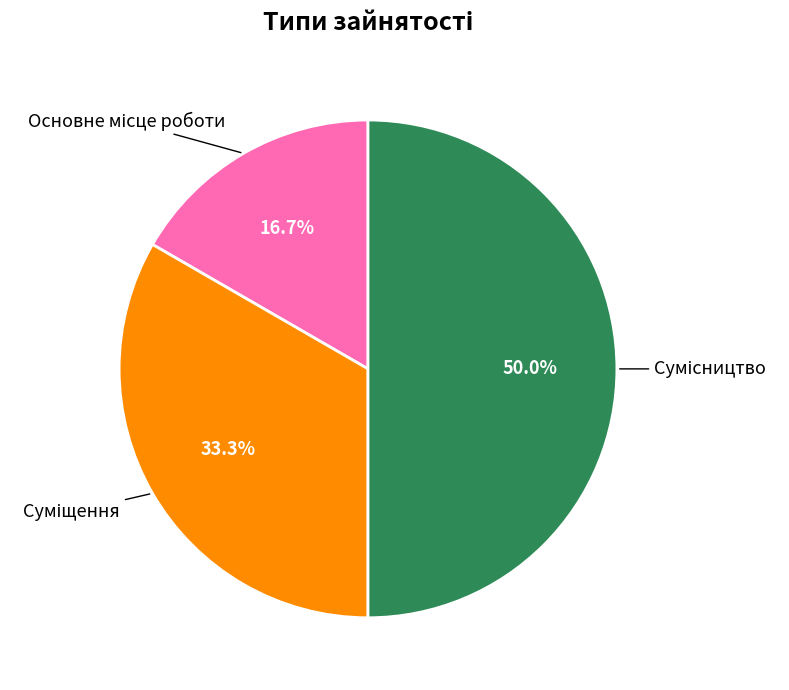

Is Суміщення the majority of the pie?

No